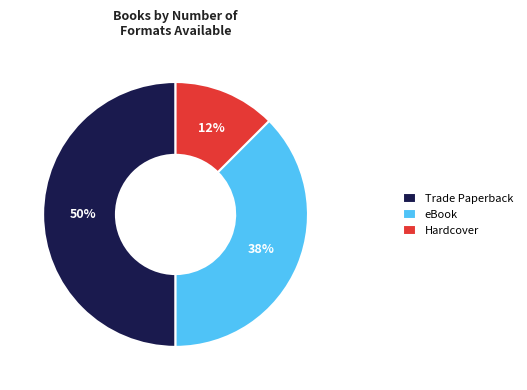

Is the sum of Trade Paperback and Hardcover greater than half?

Yes